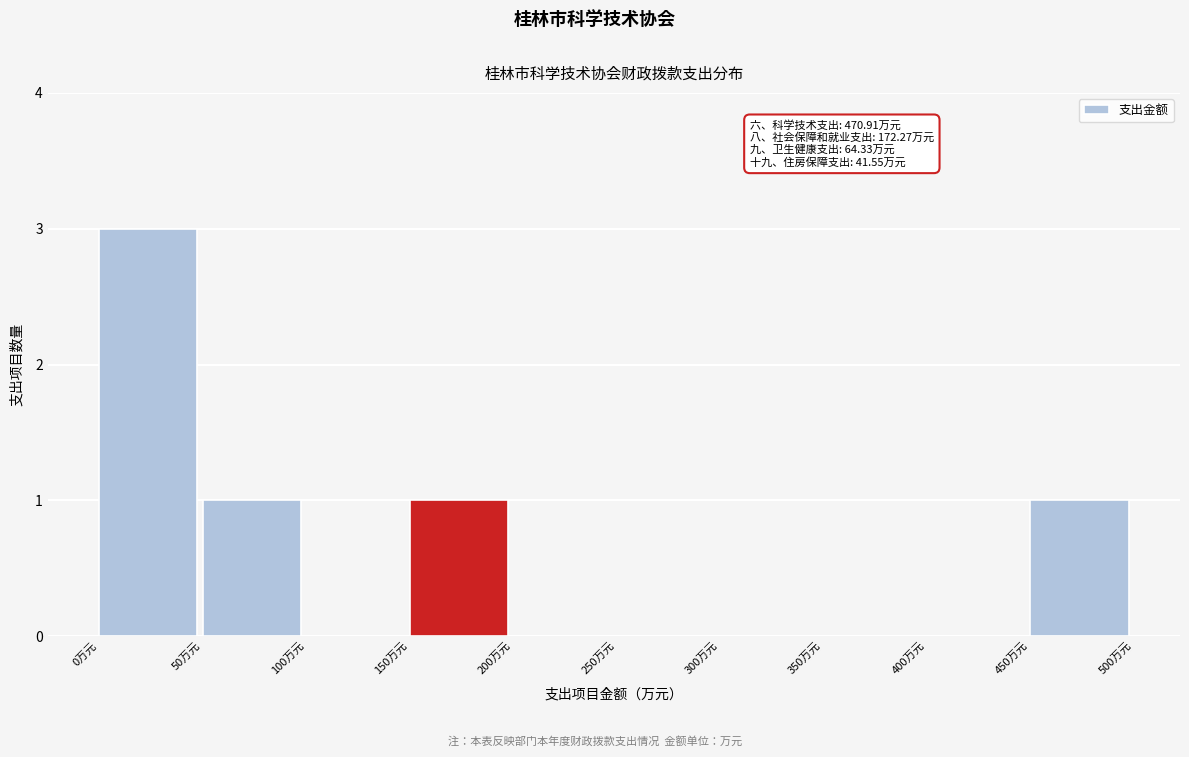

Over which range of the x-axis is the bar tallest?

0 to 50